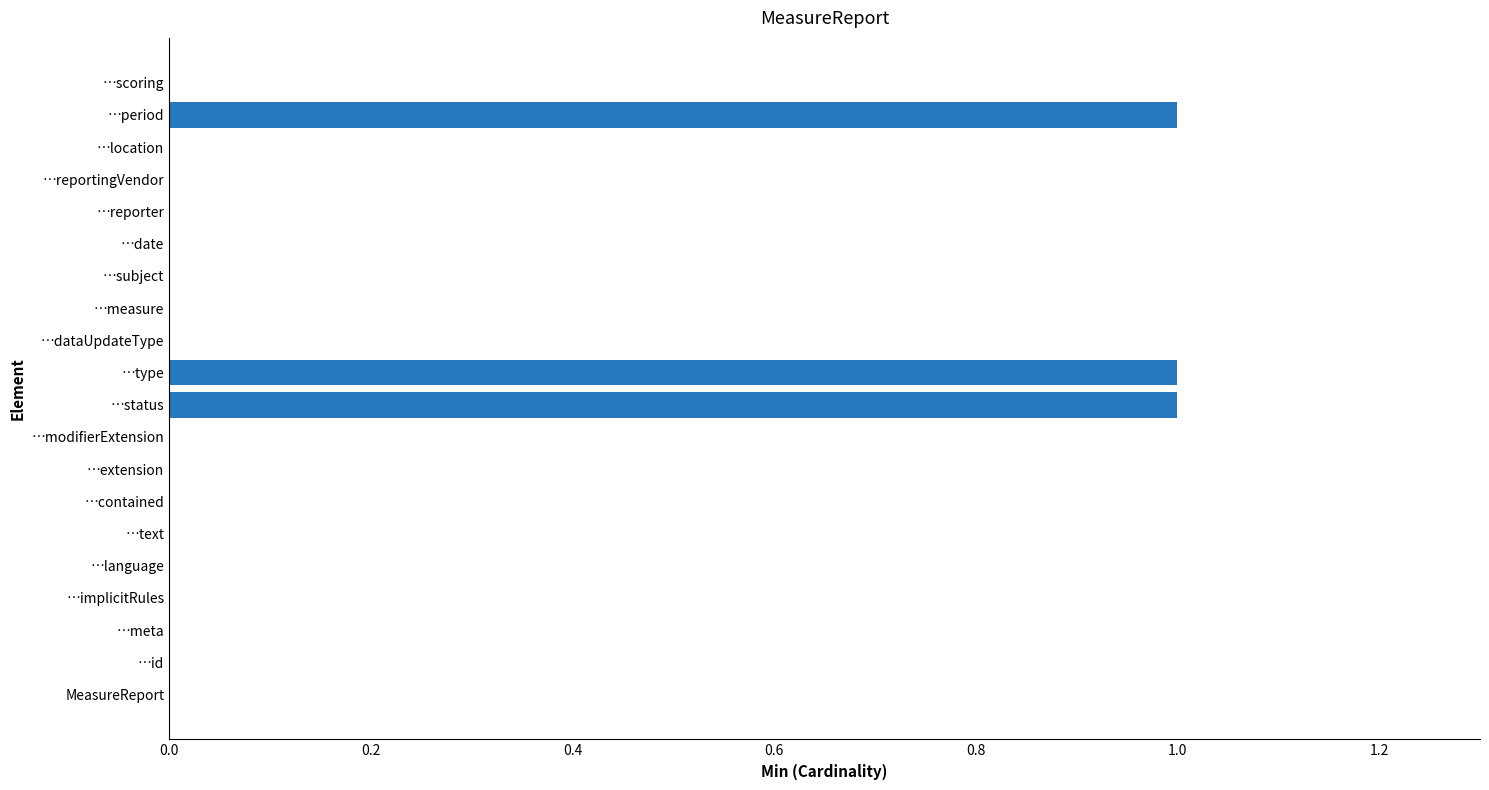

How many series are shown in this chart?

1